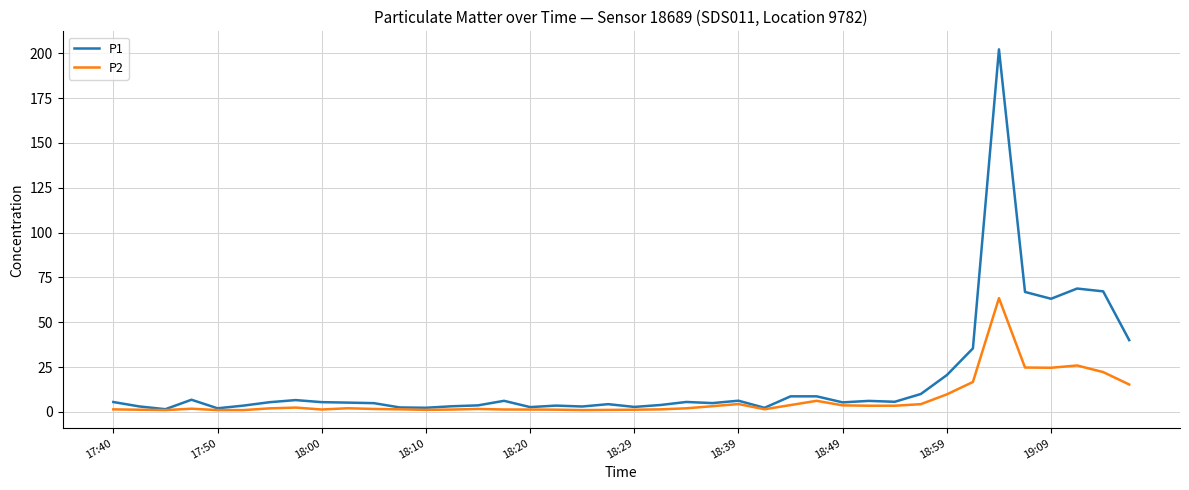

Rank the series by their average value, from lowest to highest.

P2, P1